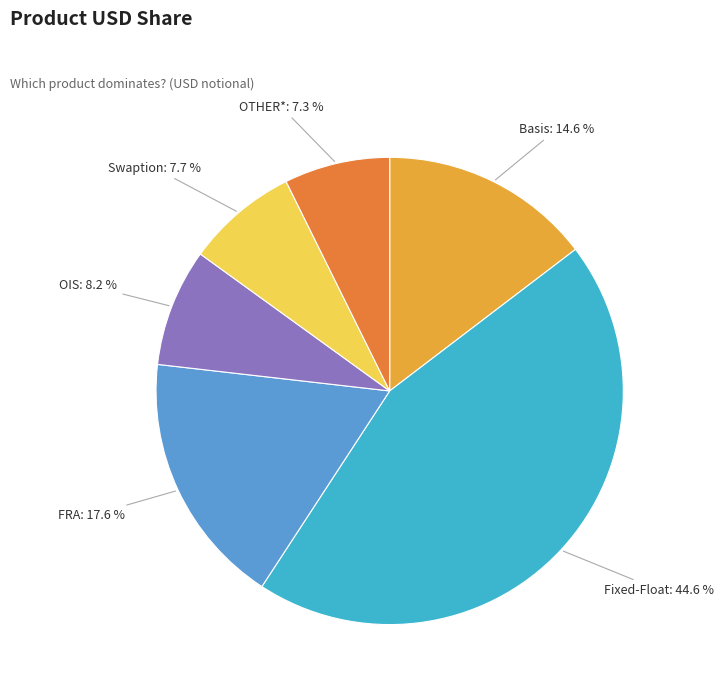

Count the number of slices in the pie.

6